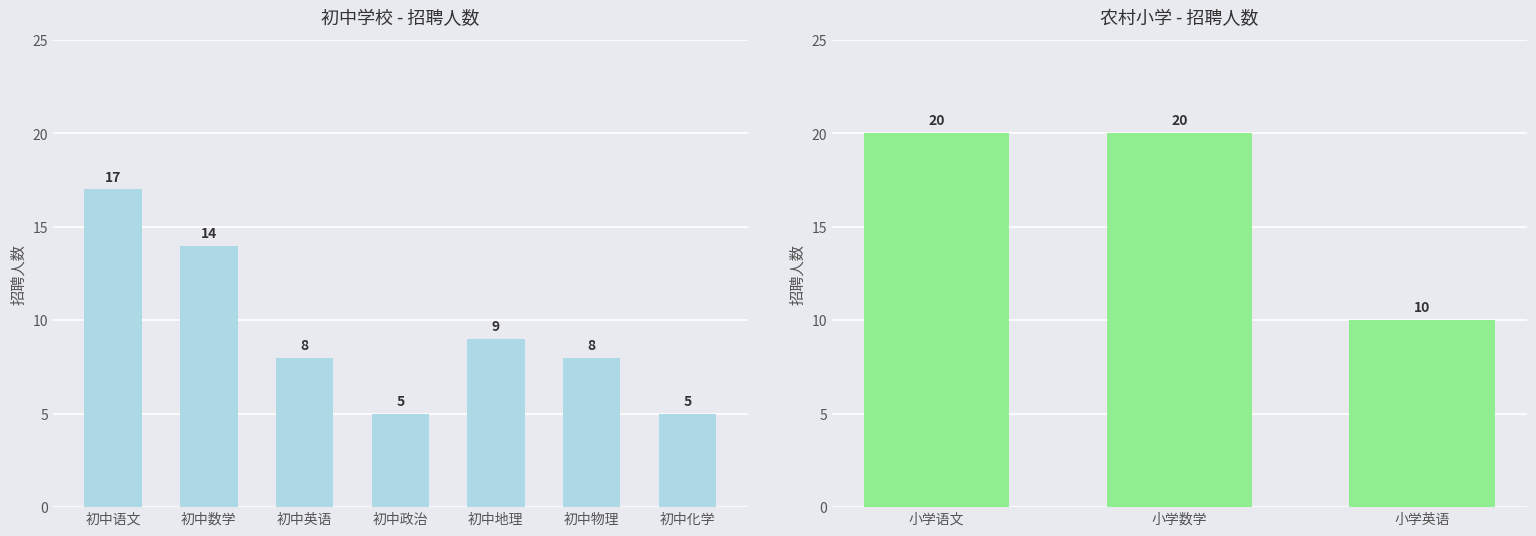

What is the value of the 初中学校 bar at the 1st from the left?

17